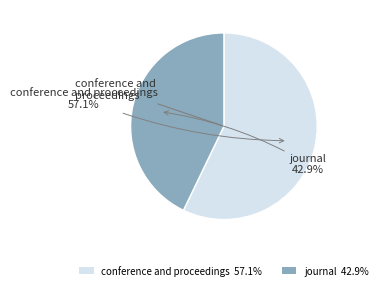

To the nearest percent, what portion does journal represent?

43%